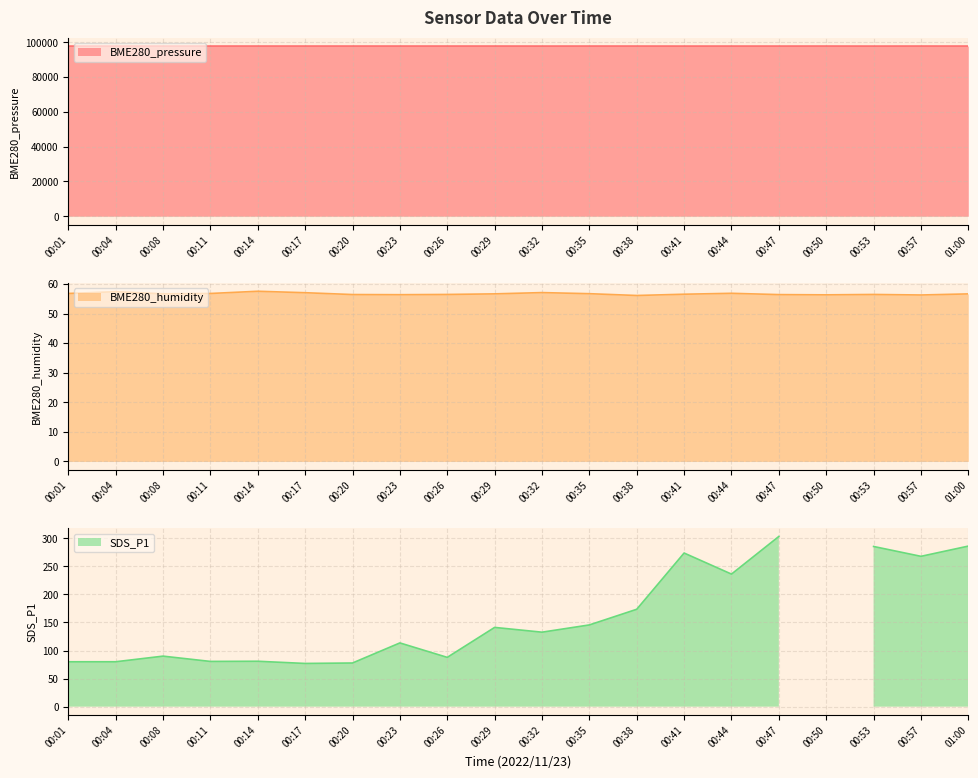

Rank the categories by BME280_pressure value from highest to lowest.

00:57, 00:20, 00:29, 00:50, 00:11, 00:23, 00:35, 00:17, 00:14, 00:38, 00:26, 01:00, 00:08, 00:44, 00:47, 00:32, 00:01, 00:04, 00:41, 00:53